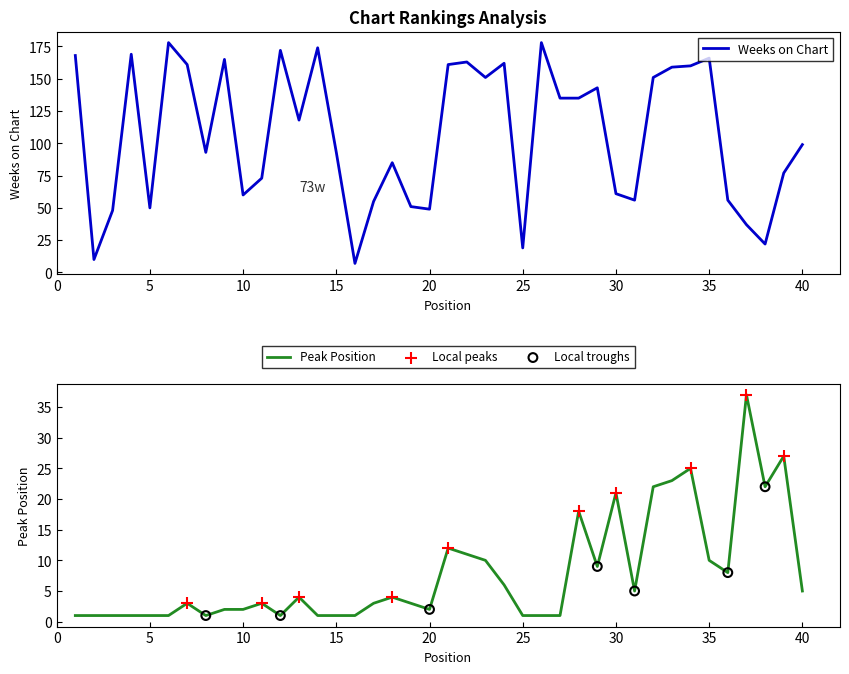

What are all the series names shown in the legend?

Weeks on Chart, Peak Position